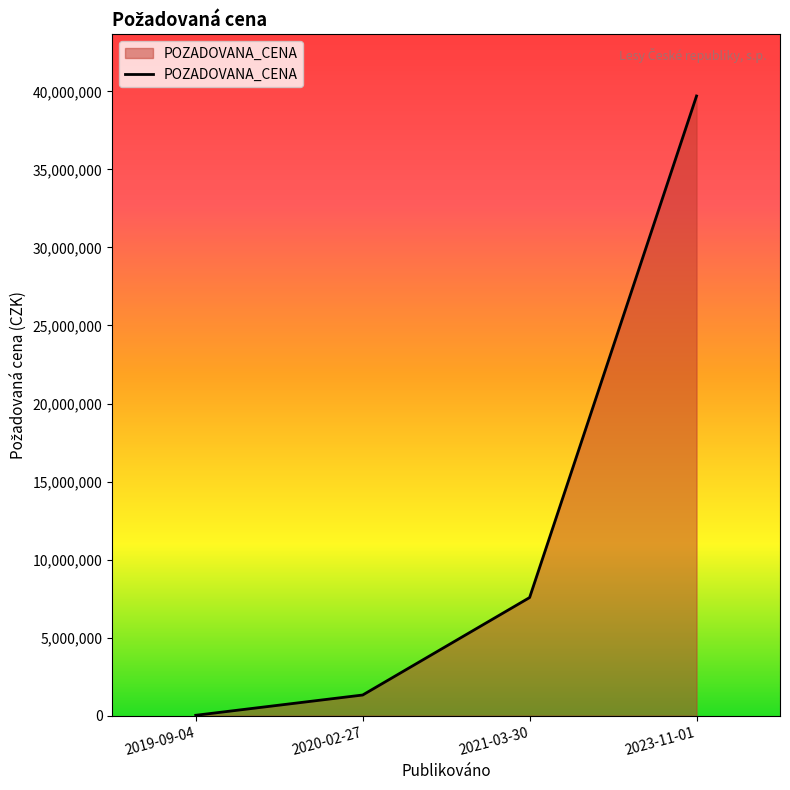

What position from the right is 2021-03-30?

2